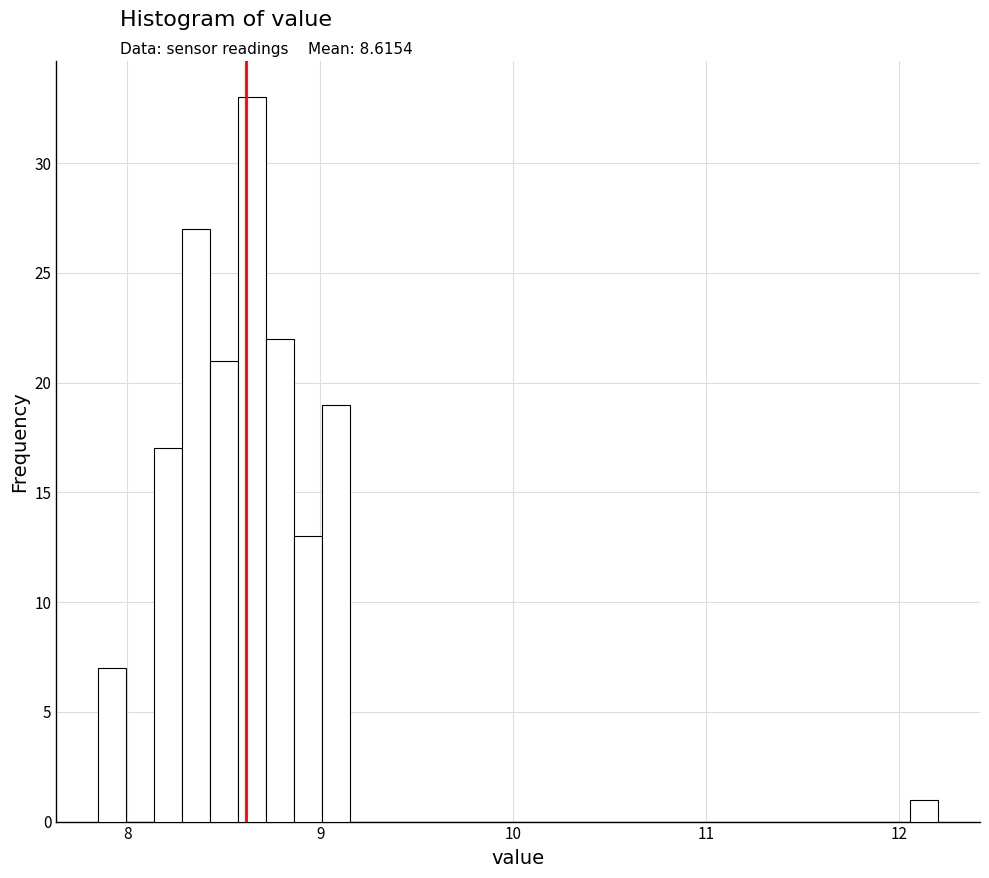

Read against the x-axis, roughly where is the centre of the tallest bar?

8.6